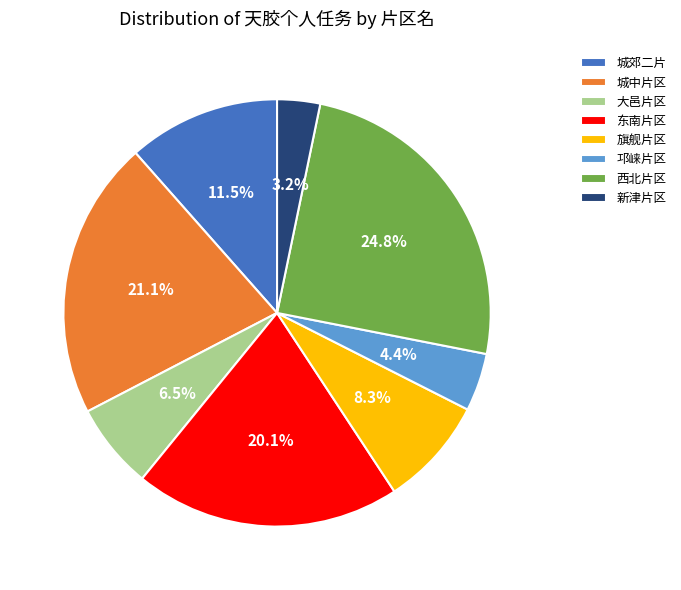

To the nearest percent, what is the difference between the 城中片区 and 城郊二片 slice percentages?

10%